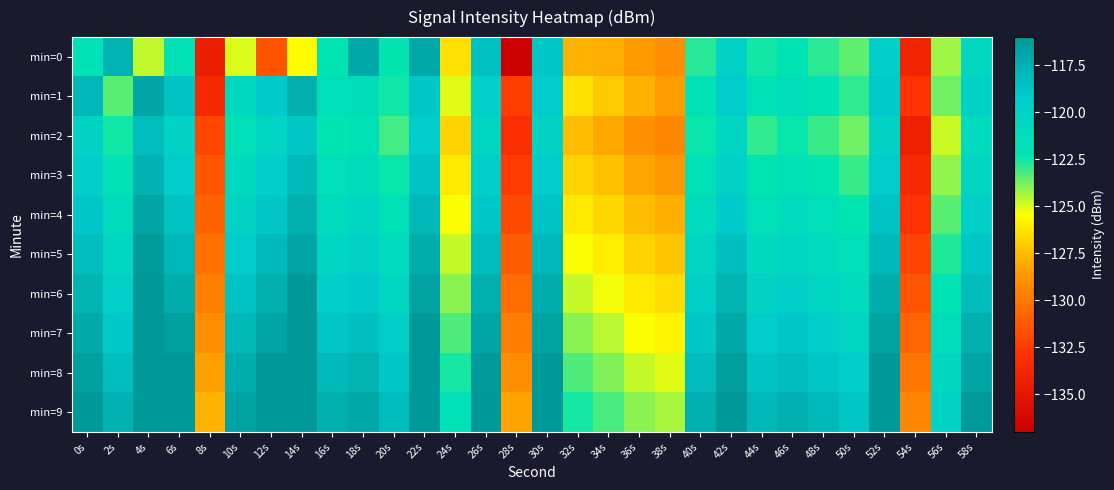

How many categories are shown in the chart?

30